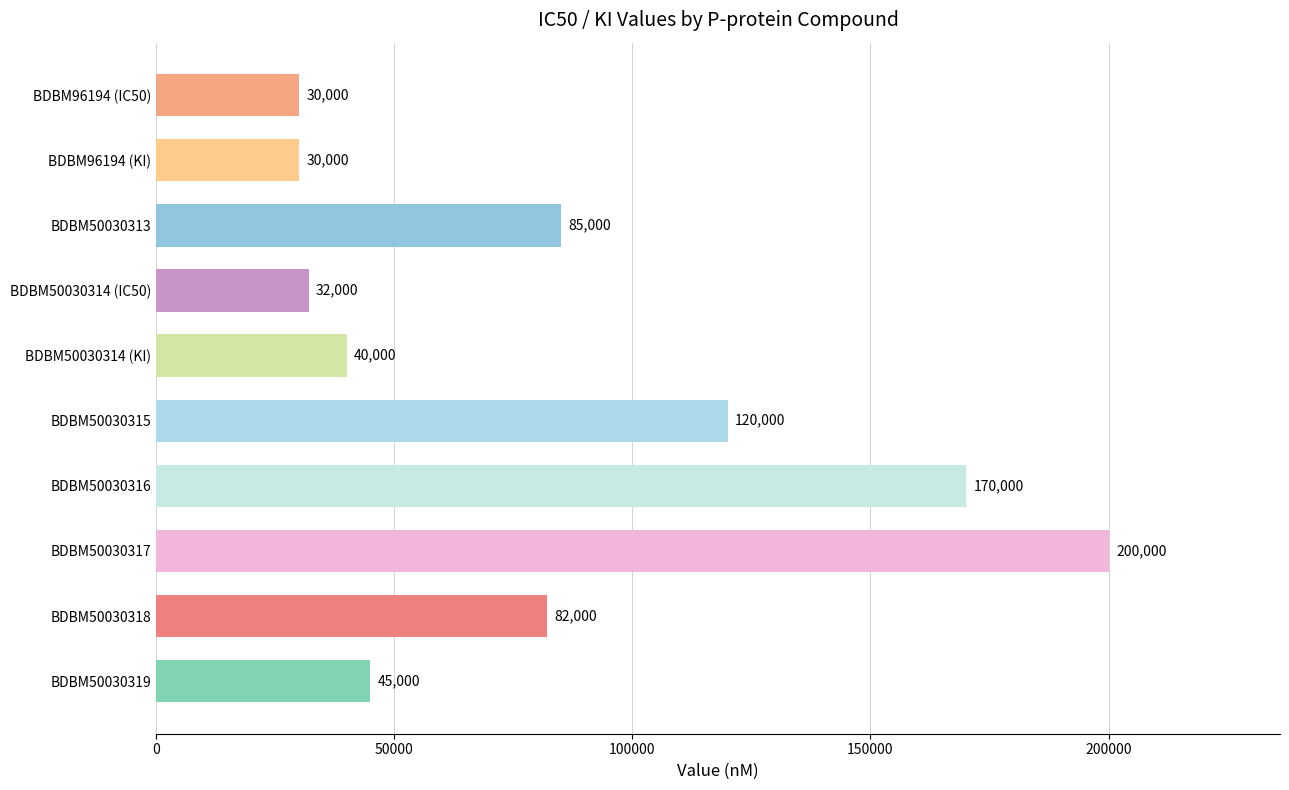

What is the ratio of the value at BDBM50030317 to the value at BDBM50030316?

1.2